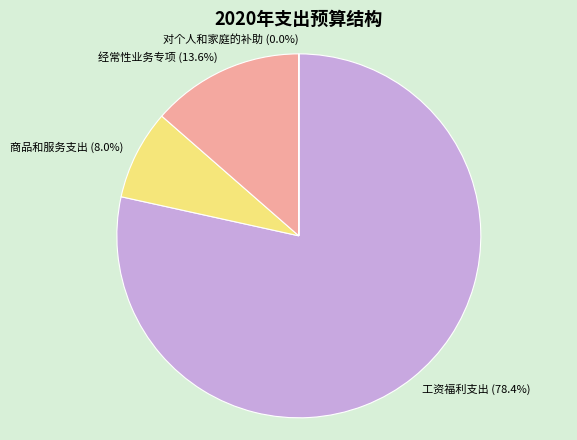

What portion of the pie excludes 商品和服务支出?

92.0%